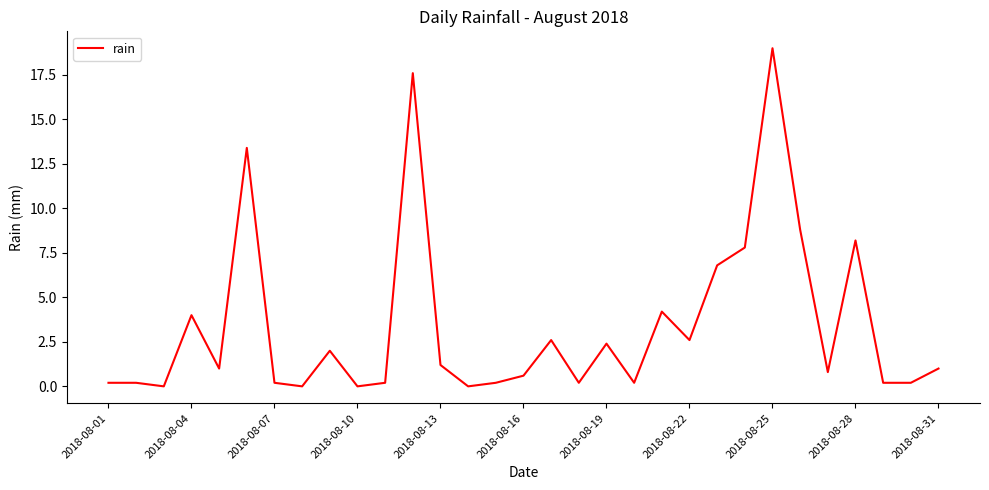

What is the difference between the maximum and minimum values?

19.0